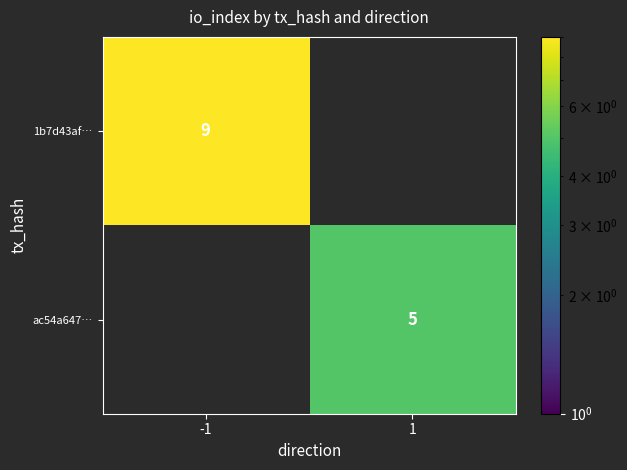

True or false: ac54a647… has a value of 8 at 1.

False